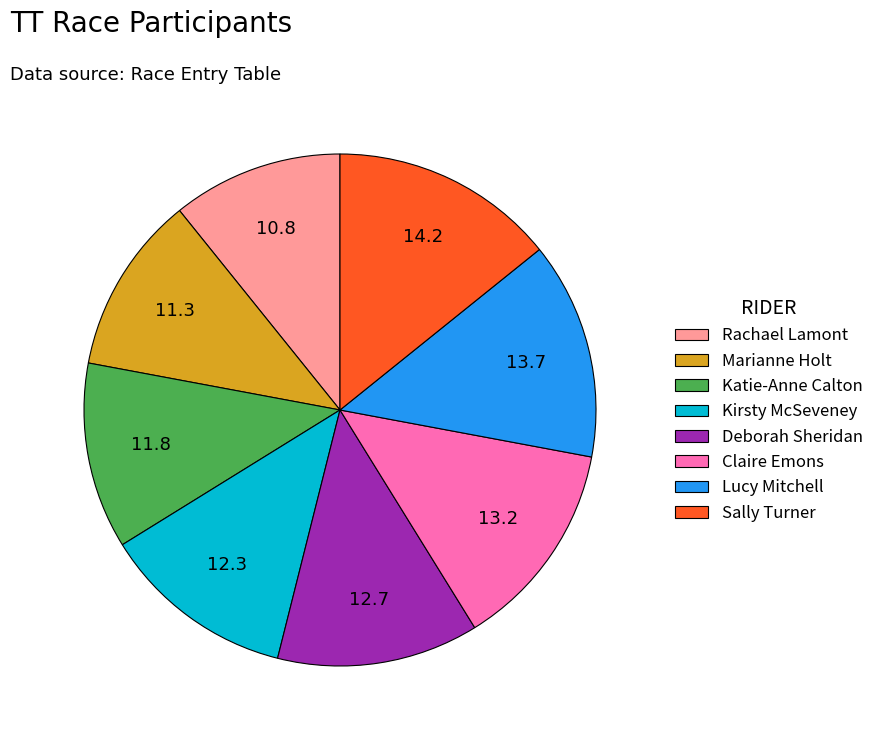

The Katie-Anne Calton slice represents 1% of the pie. True or false?

False